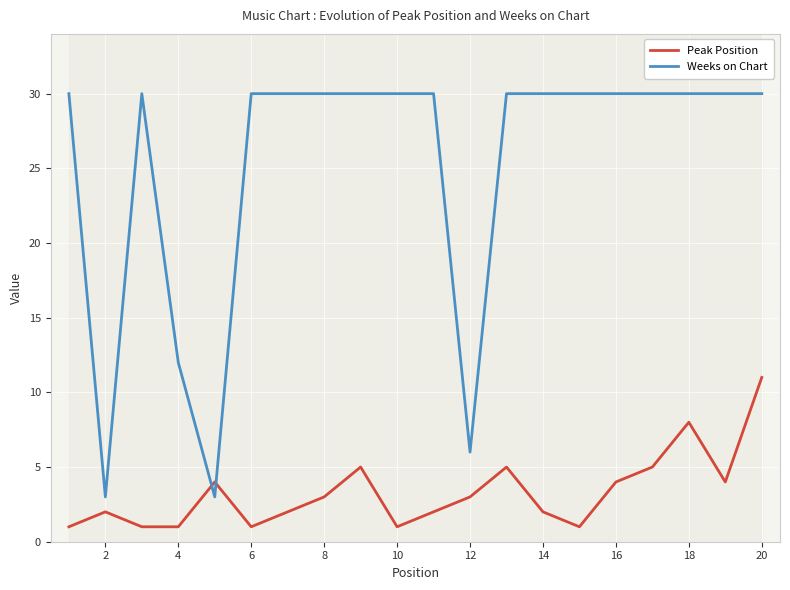

What is the difference between the maximum and second lowest values in the Weeks on Chart series?

27